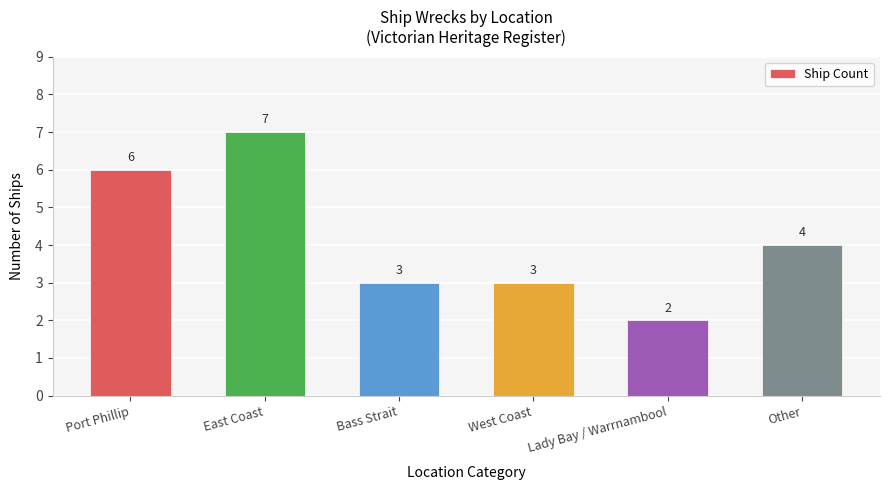

What is the difference between the second highest and minimum values?

4